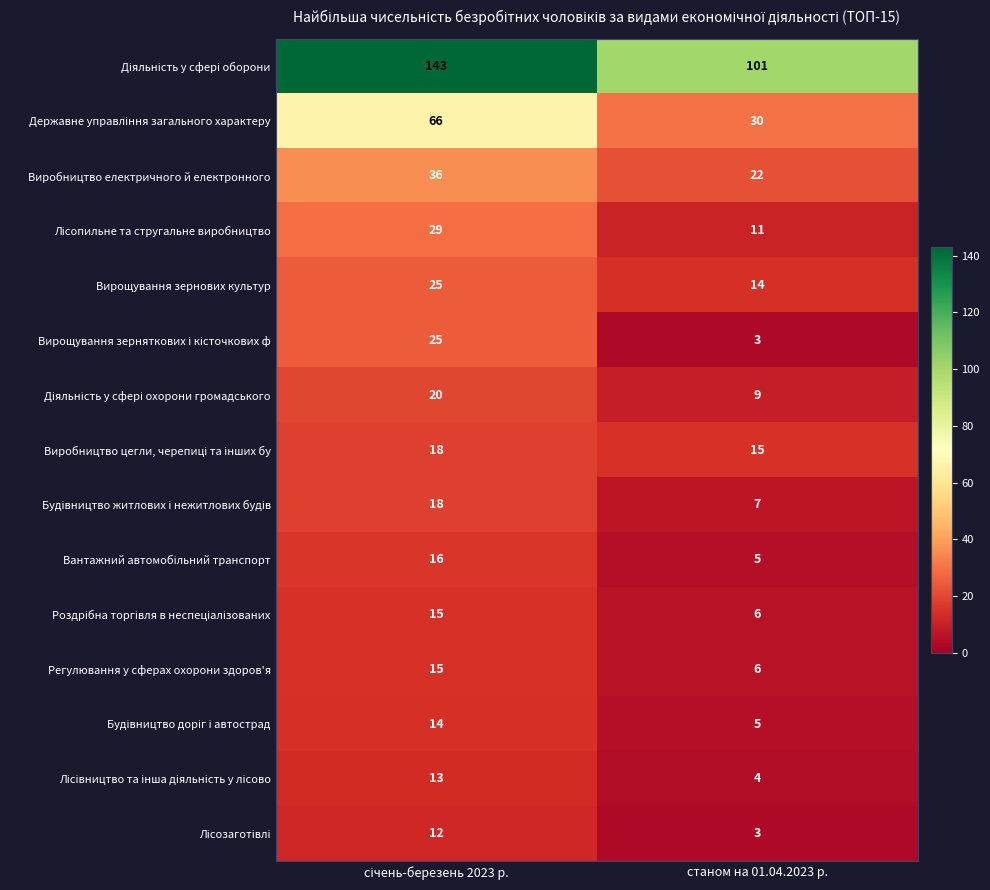

Which label corresponds to the smallest value in the chart?

станом на 01.04.2023 р.